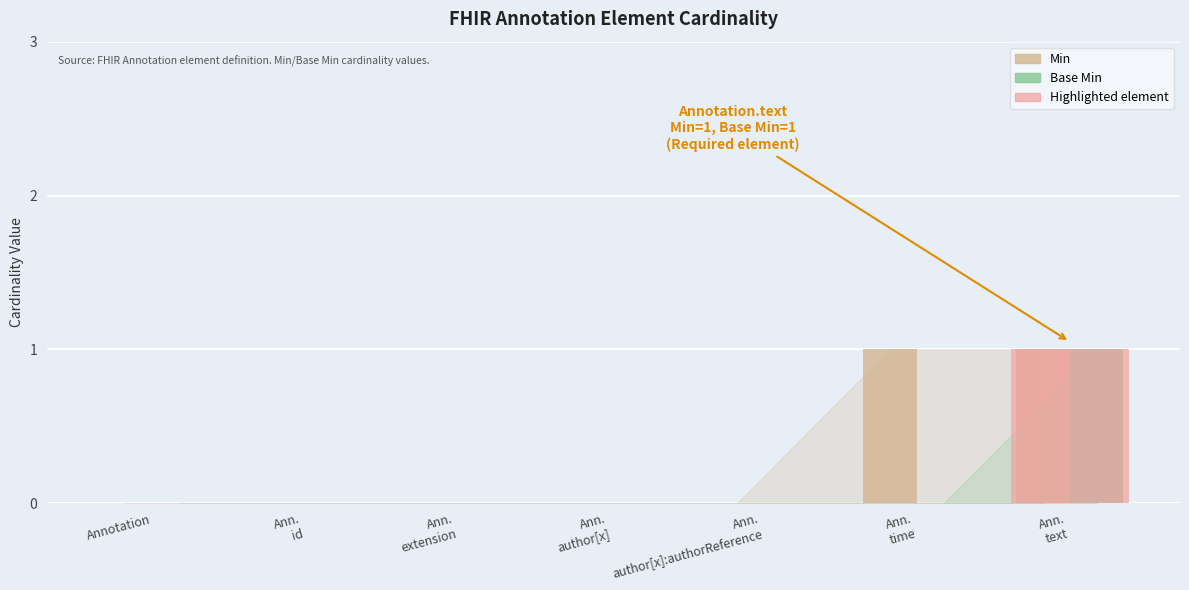

What is the highest value of the Min series?

1